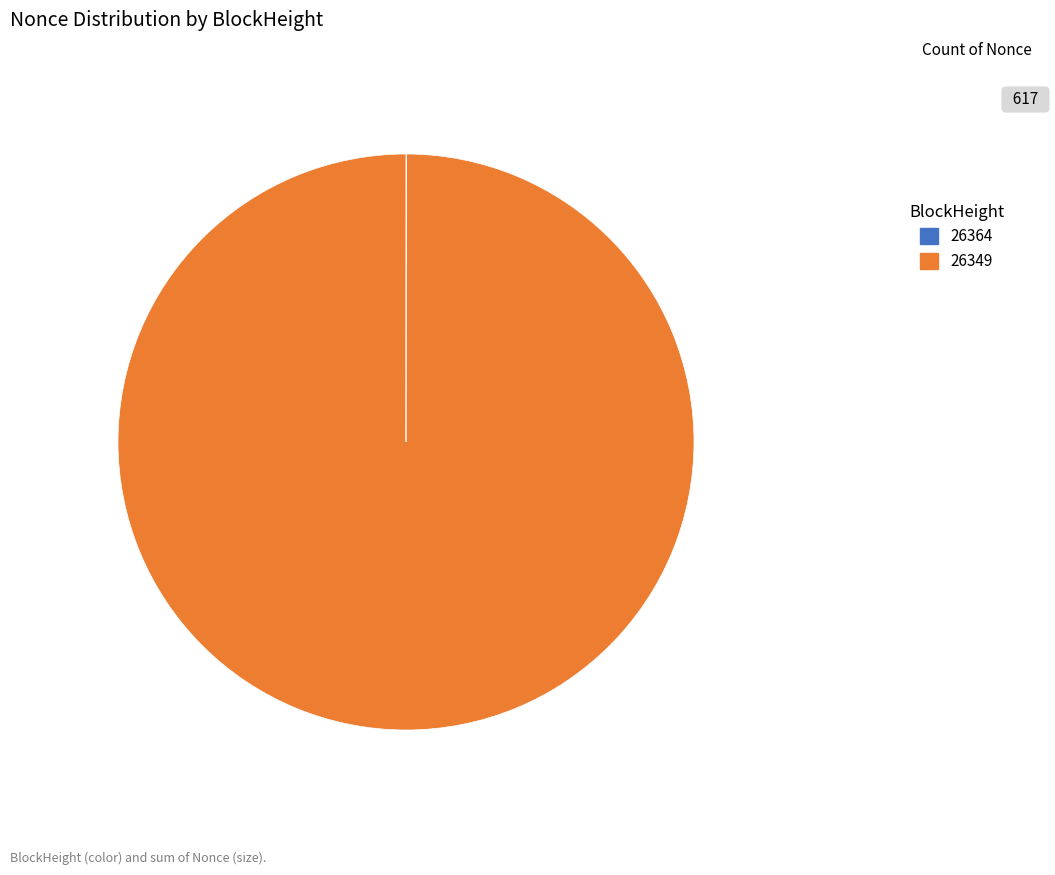

Which slice represents more than half of the pie?

26349